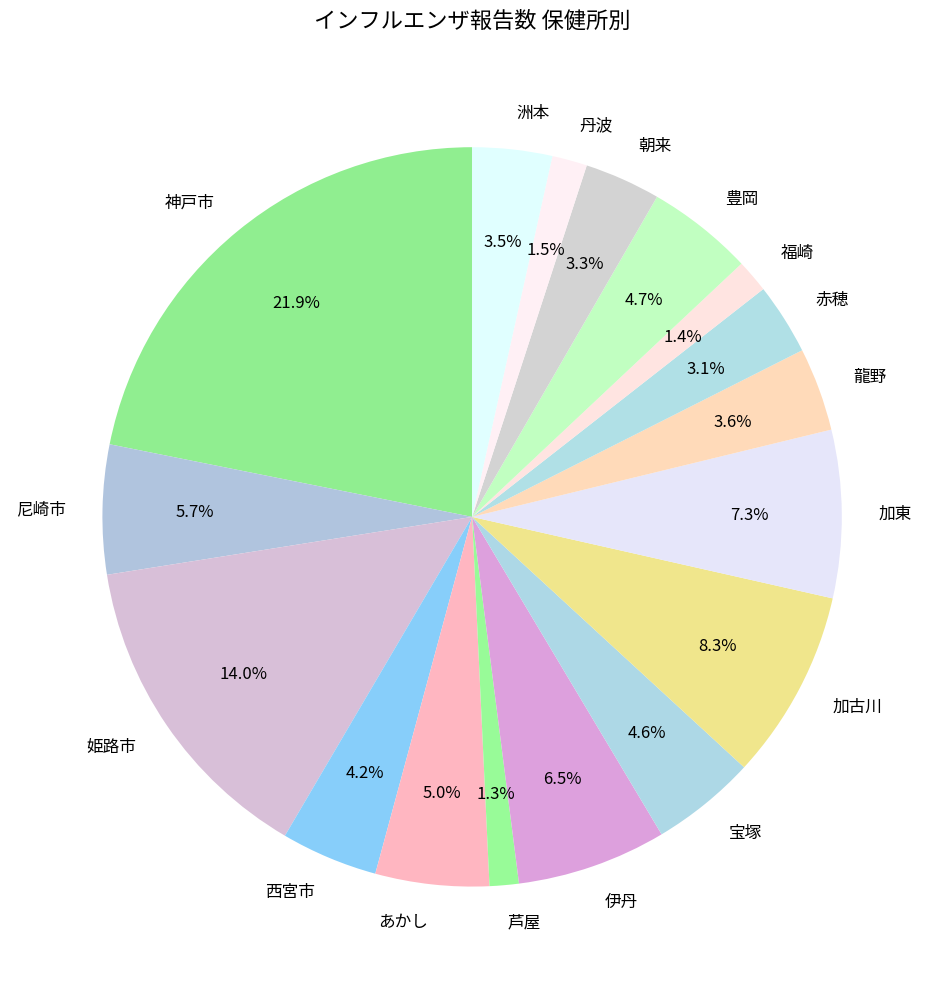

What percentage is the 豊岡 slice, to the nearest percent?

5%